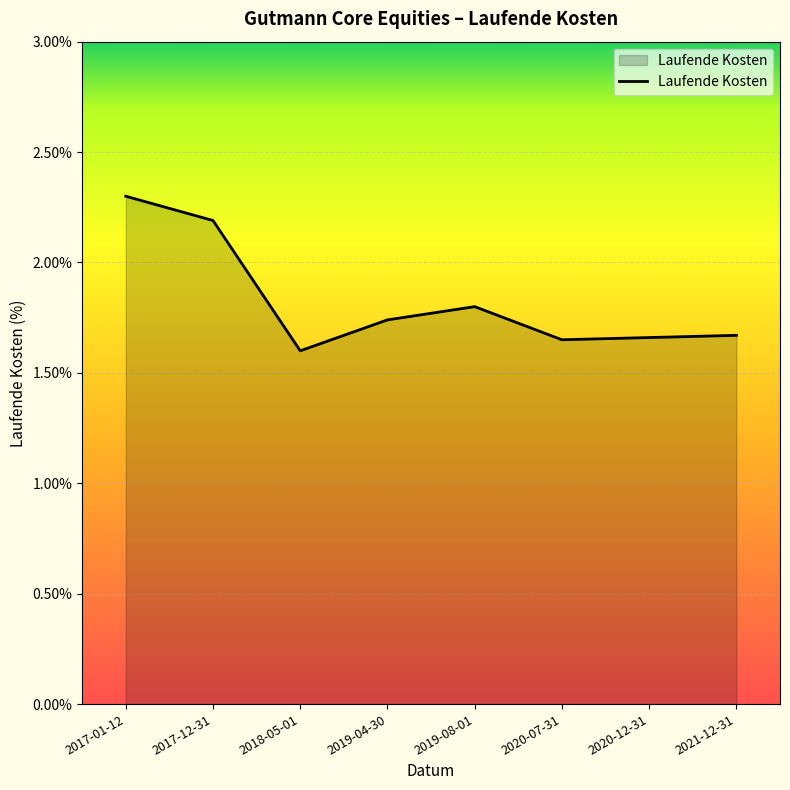

What is the greatest value displayed?

2.3